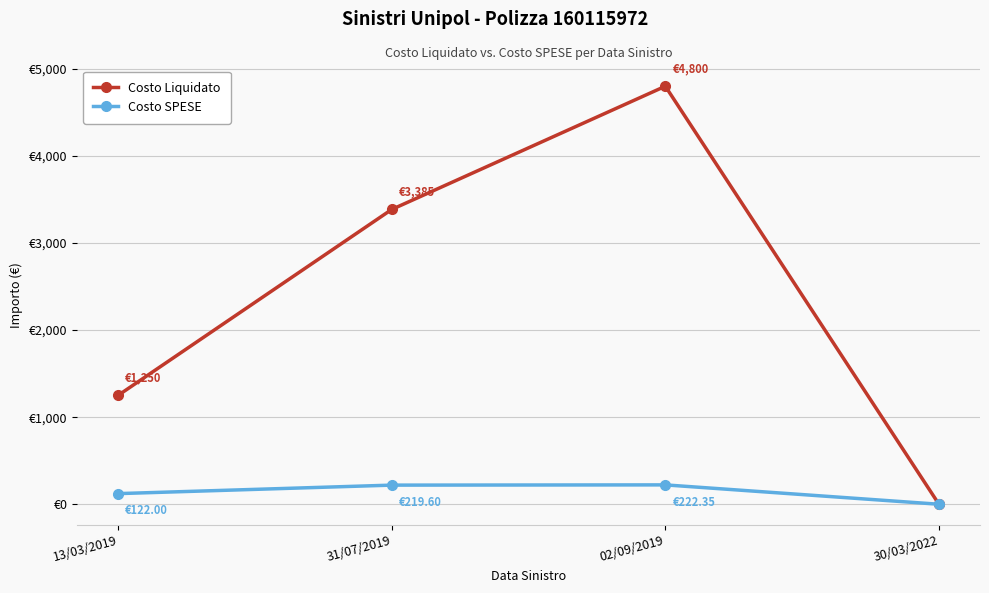

Is the value of Costo SPESE at 30/03/2022 greater than the value of Costo Liquidato at 02/09/2019?

No